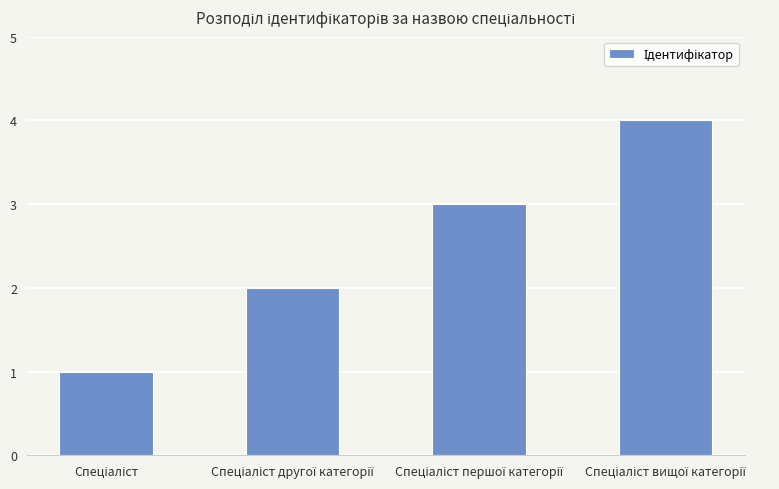

What is the difference between the maximum and minimum values?

3